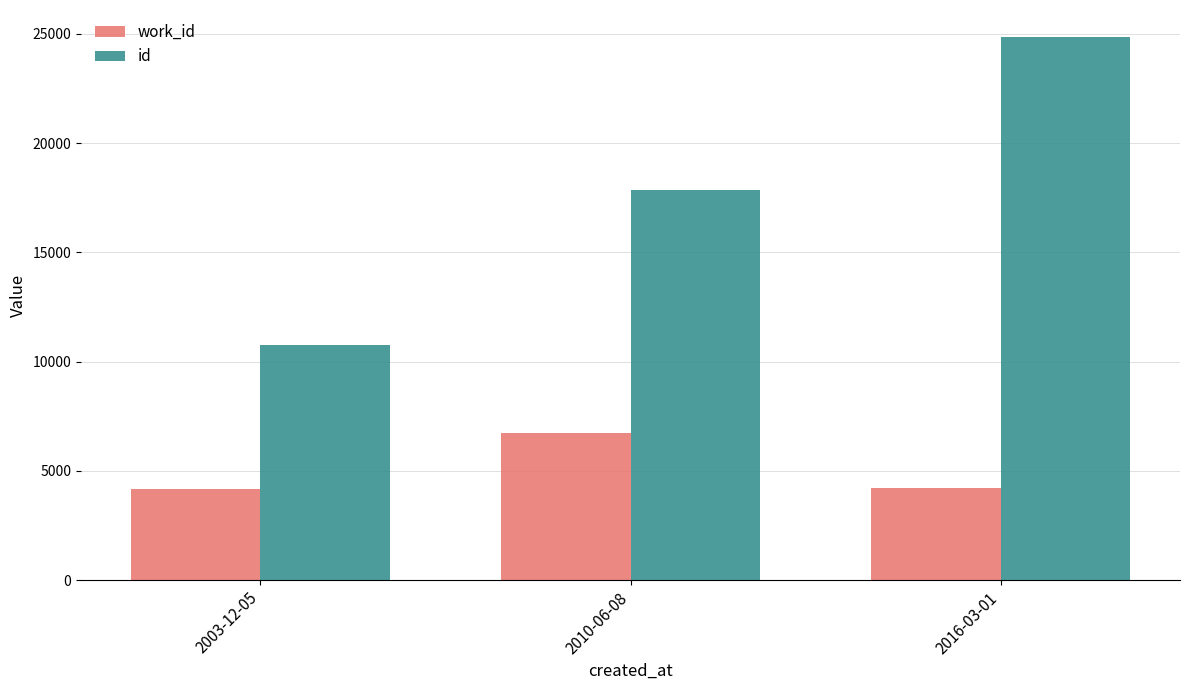

Is it true that work_id equals 4164 at 2003-12-05?

True